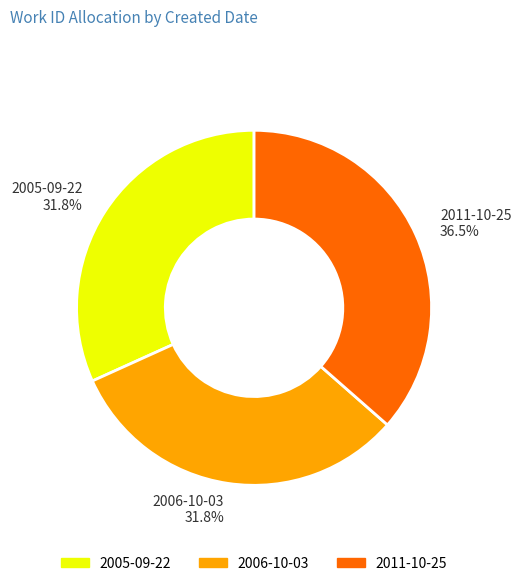

To the nearest percent, what is the difference between the largest and smallest slice percentages?

5%